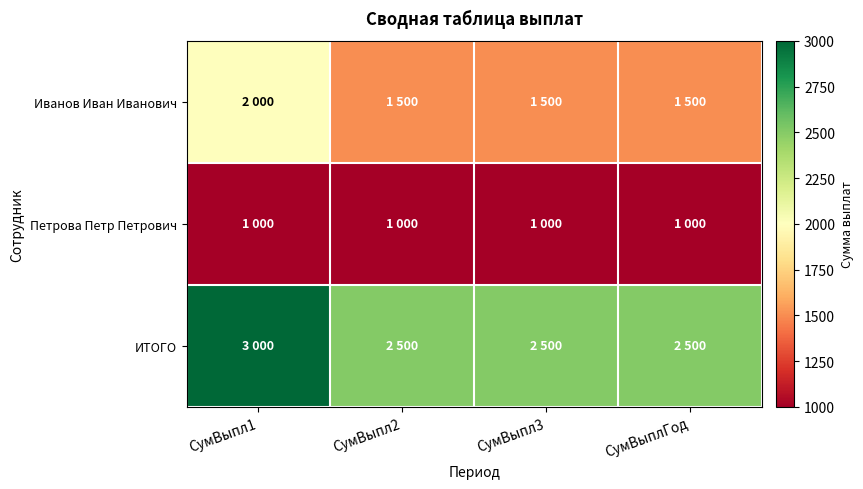

Reading right to left, what are all the values shown in this chart?

Иванов Иван Иванович: СумВыплГод=1500	СумВыпл3=1500	СумВыпл2=1500	СумВыпл1=2000
Петрова Петр Петрович: СумВыплГод=1000	СумВыпл3=1000	СумВыпл2=1000	СумВыпл1=1000
ИТОГО: СумВыплГод=2500	СумВыпл3=2500	СумВыпл2=2500	СумВыпл1=3000